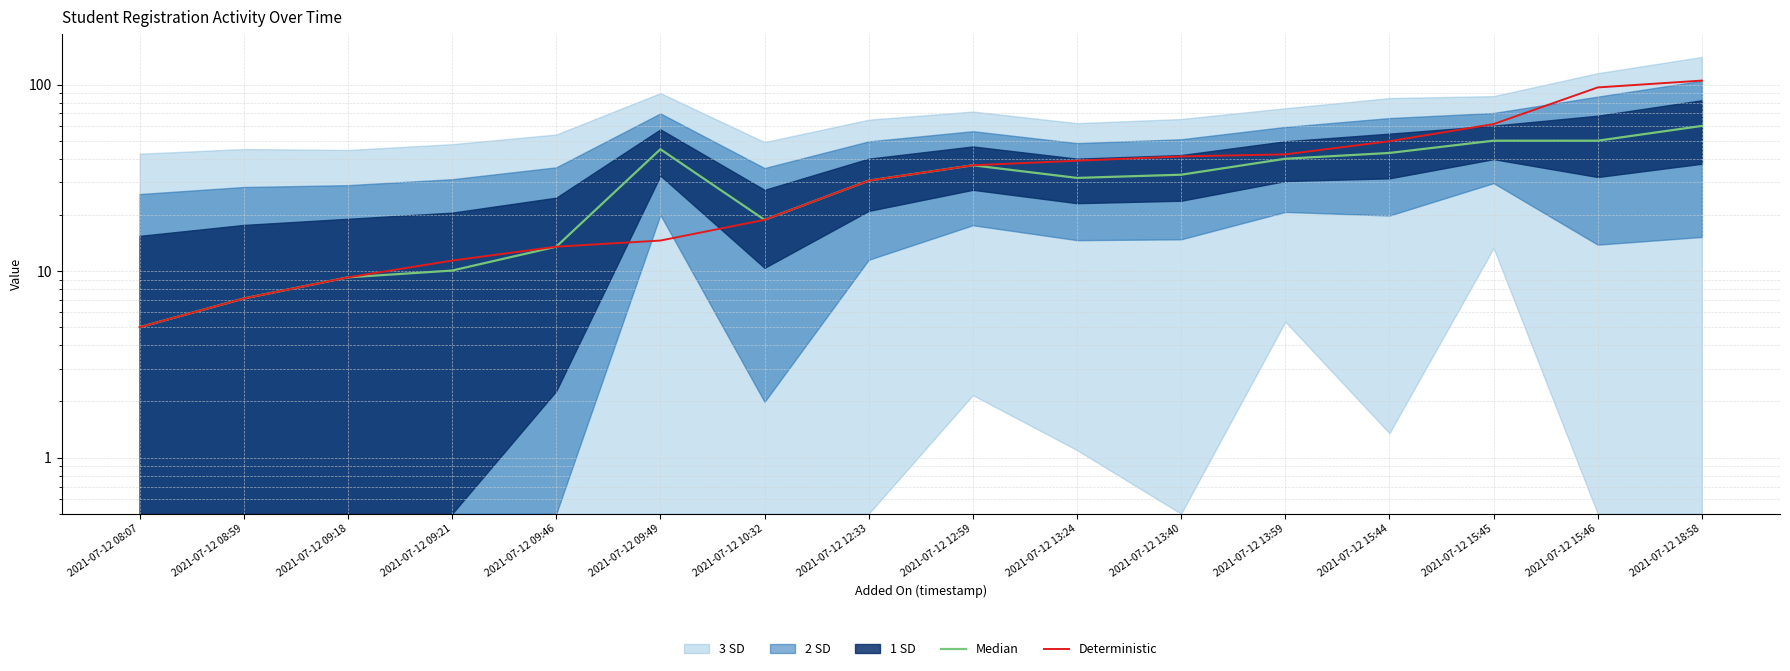

True or false: Deterministic and Median cross at least once.

False